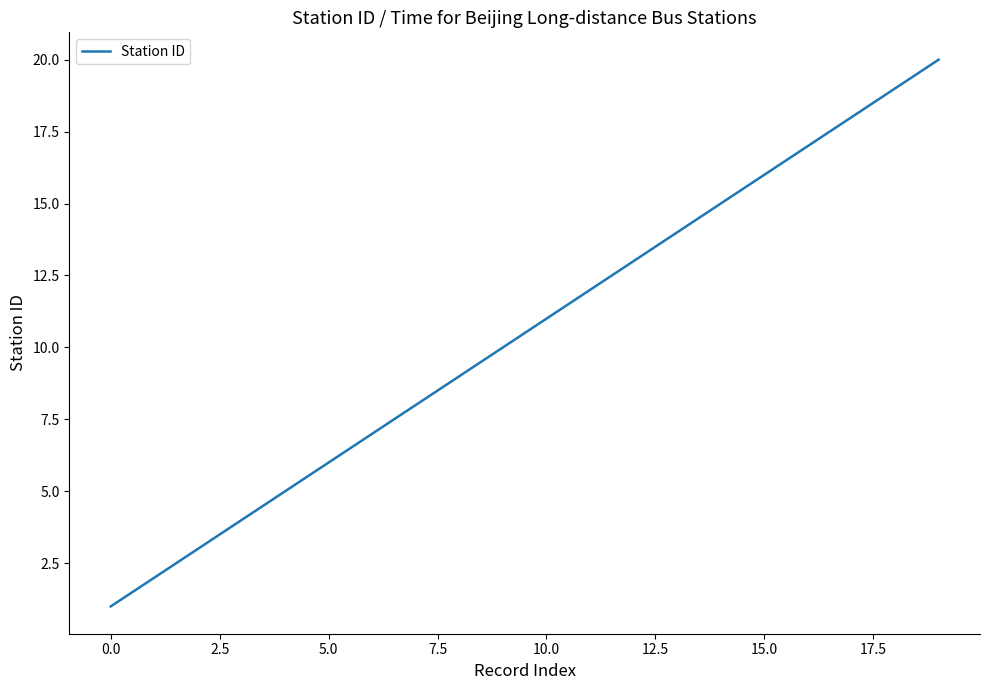

What is the difference between the maximum and minimum values?

19